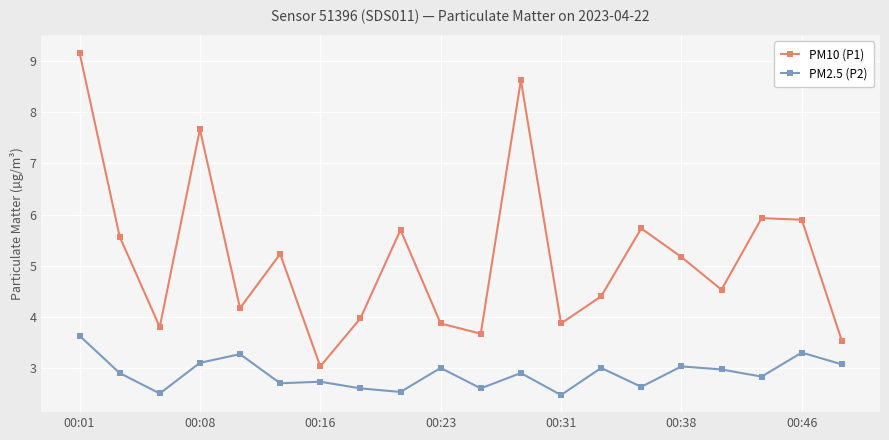

How many values in the PM10 (P1) series are below 5?

10